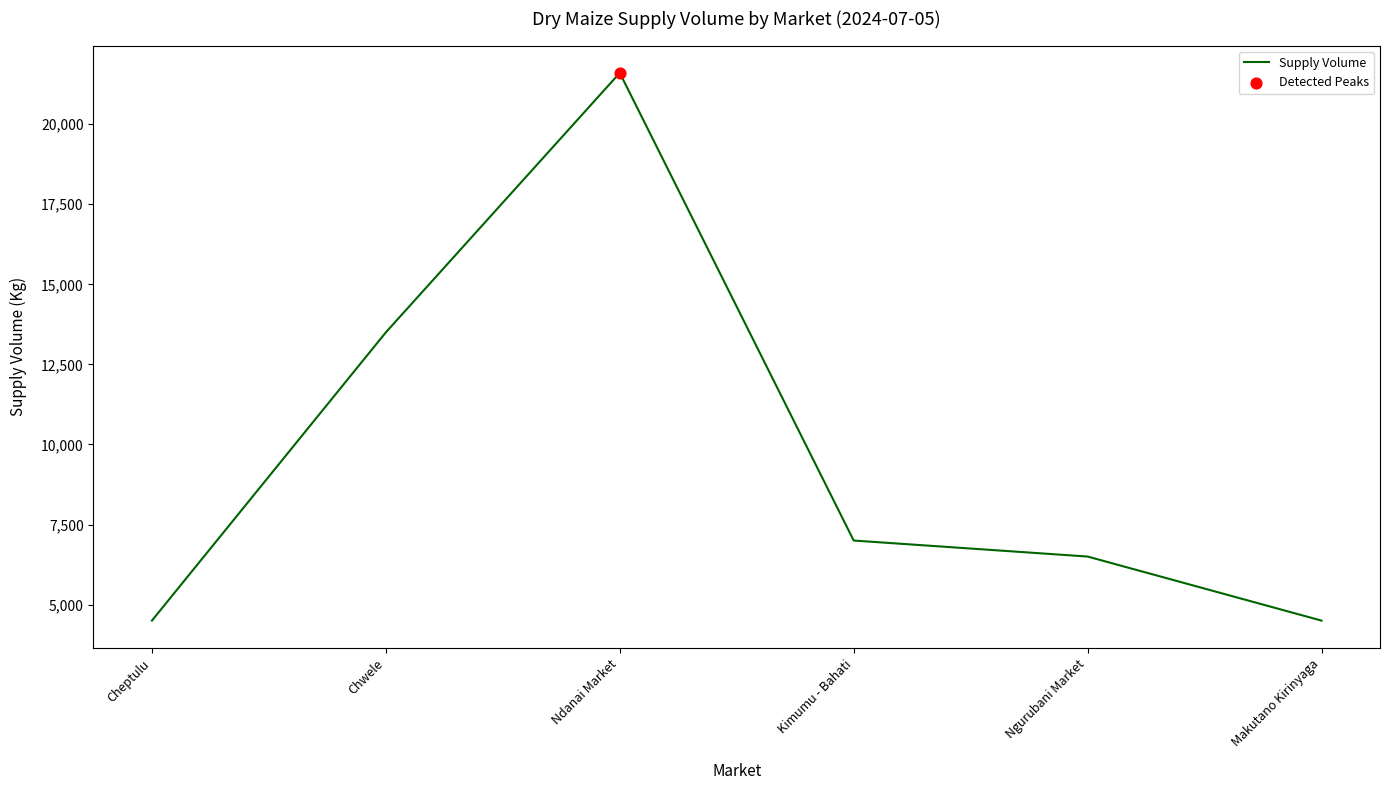

What is the ratio of the value at Ngurubani Market to the value at Chwele?

0.5